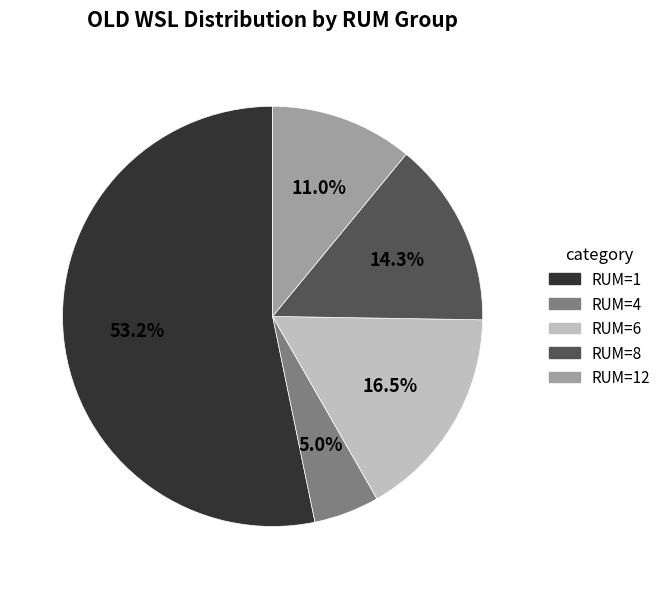

Does any single category account for the majority?

Yes